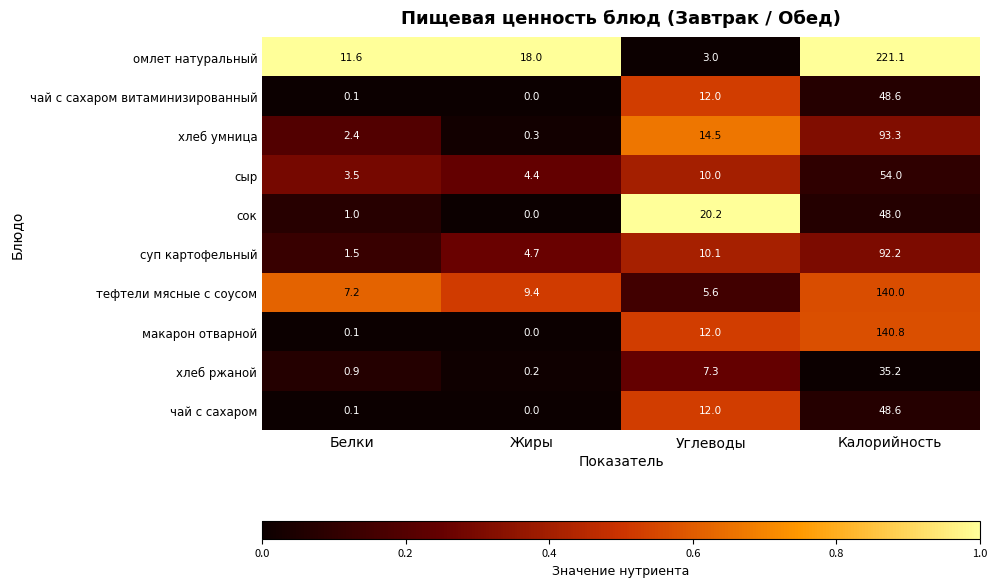

Which series has the largest total across all categories?

омлет натуральный